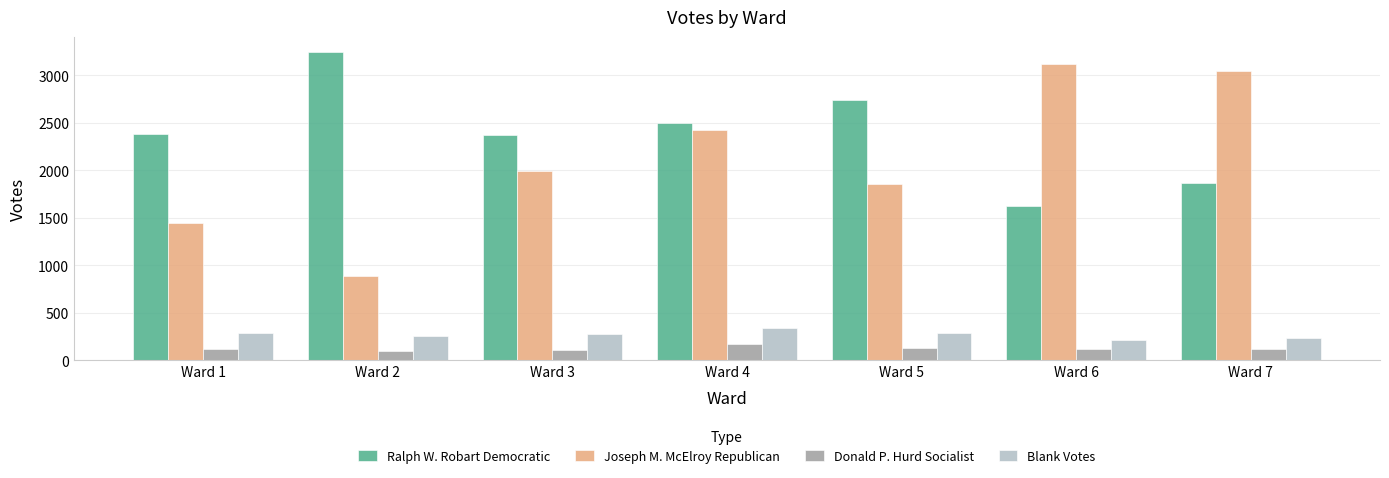

Which series has the largest total across all categories?

Ralph W. Robart Democratic